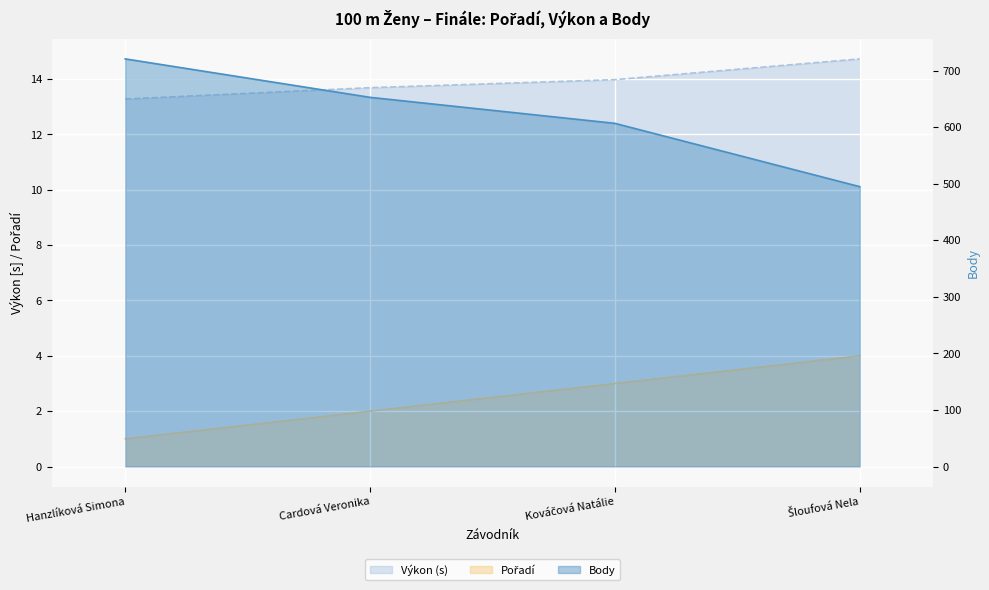

Reading left to right, what are all the values shown in this chart?

Pořadí: Hanzlíková Simona=1.0	Cardová Veronika=2.0	Kováčová Natálie=3.0	Šloufová Nela=4.0
Výkon: Hanzlíková Simona=13.3	Cardová Veronika=13.7	Kováčová Natálie=14.0	Šloufová Nela=14.7
Body: Hanzlíková Simona=721.0	Cardová Veronika=653.0	Kováčová Natálie=607.0	Šloufová Nela=495.0